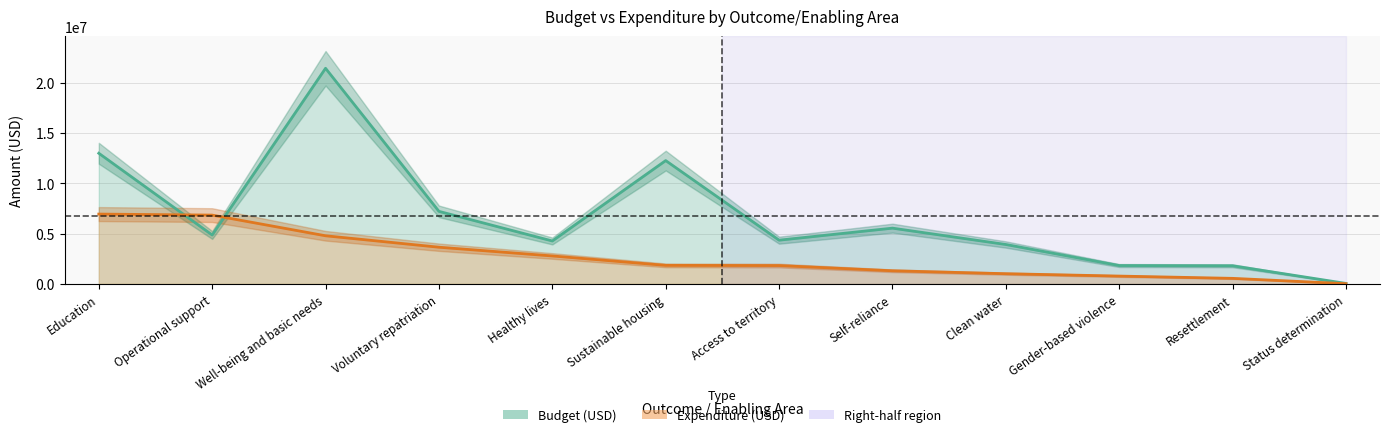

How many values in the Expenditure (USD) series exceed 1849263?

5